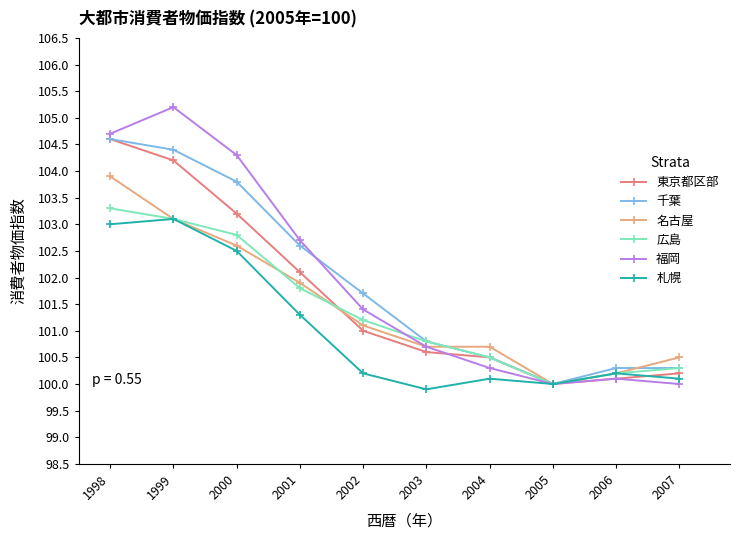

Is this an area chart (filled region under the line)?

No